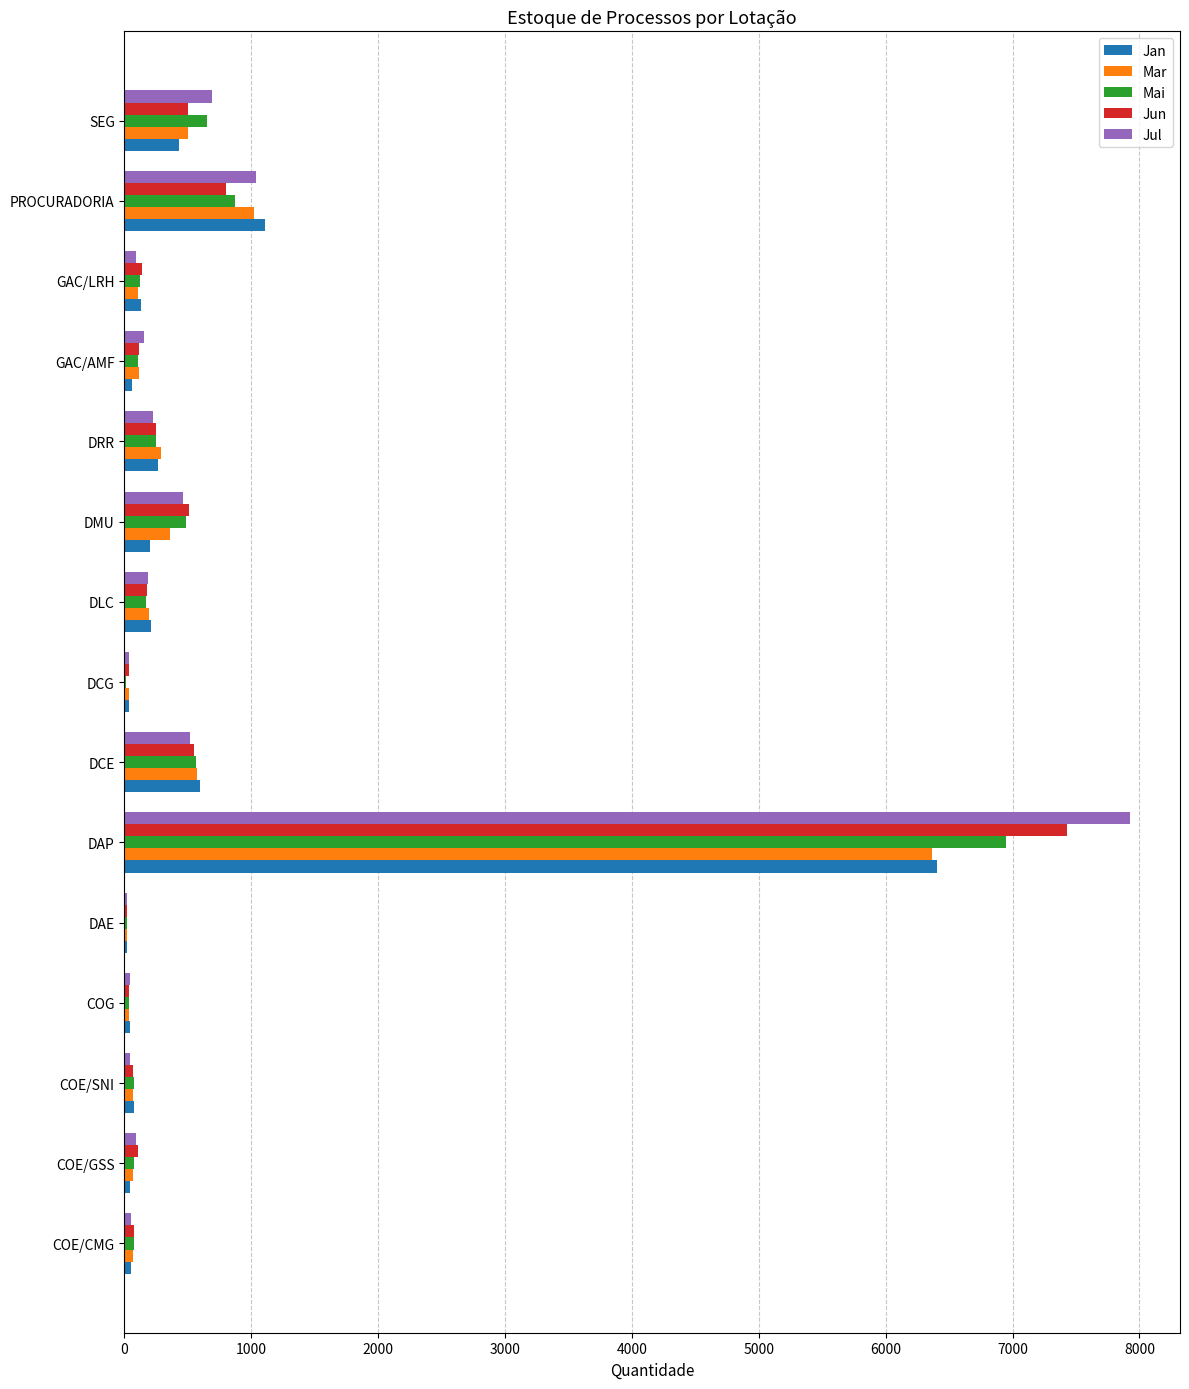

What is the sum of all Mar values?

9811